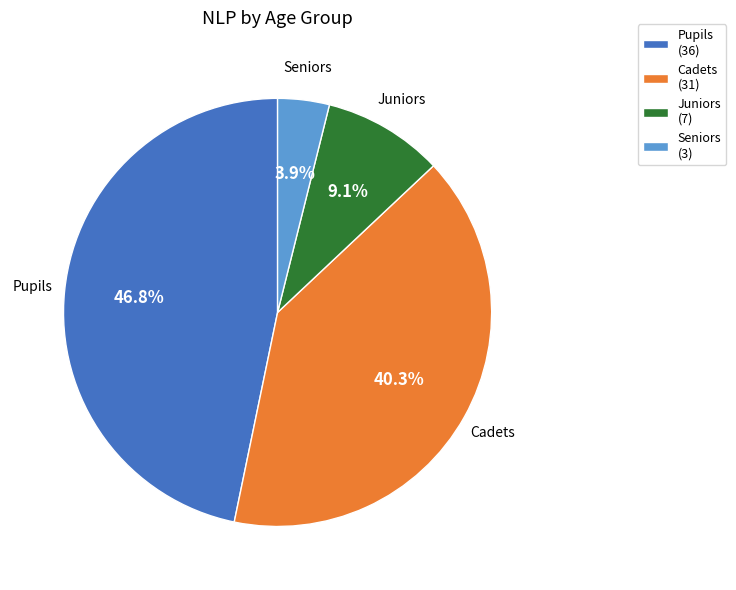

Which slice is the largest?

Pupils